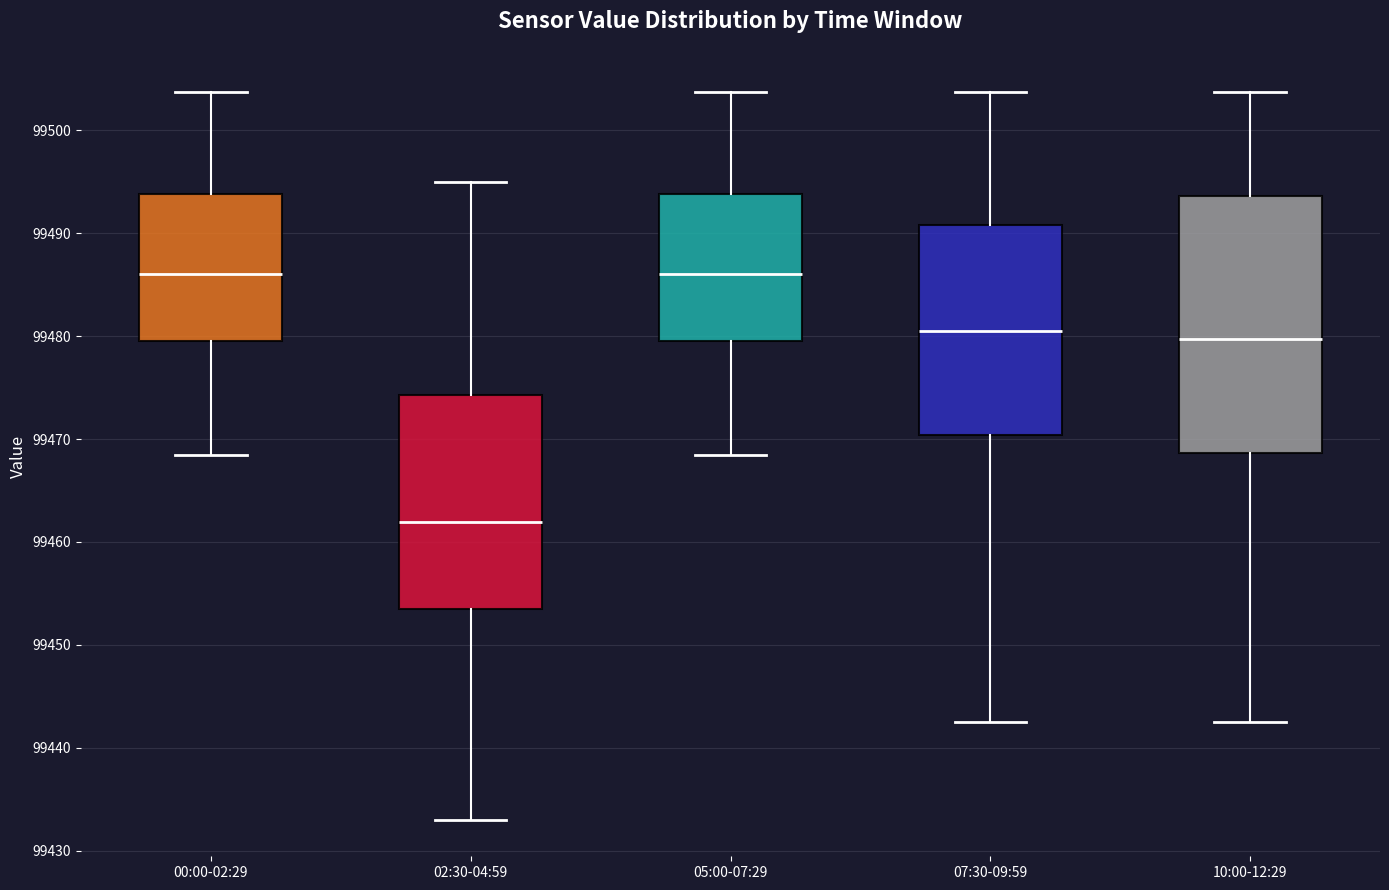

Where does the upper whisker of the box for 05:00-07:29 end on the y-axis? The values are not printed on the chart, so give them approximately, as read against the axis.

99504